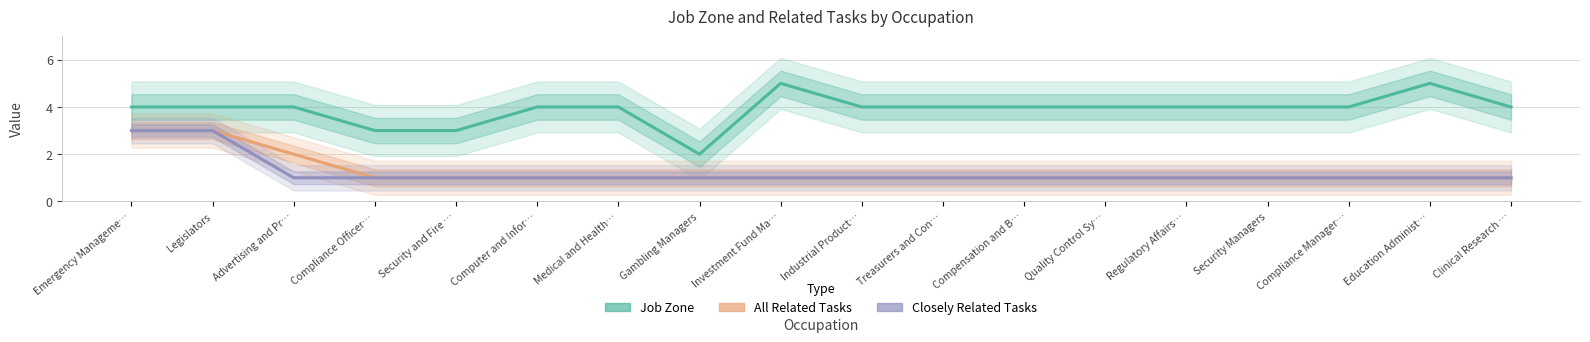

At which label is Closely Related Tasks closest to 2?

Emergency Manageme…